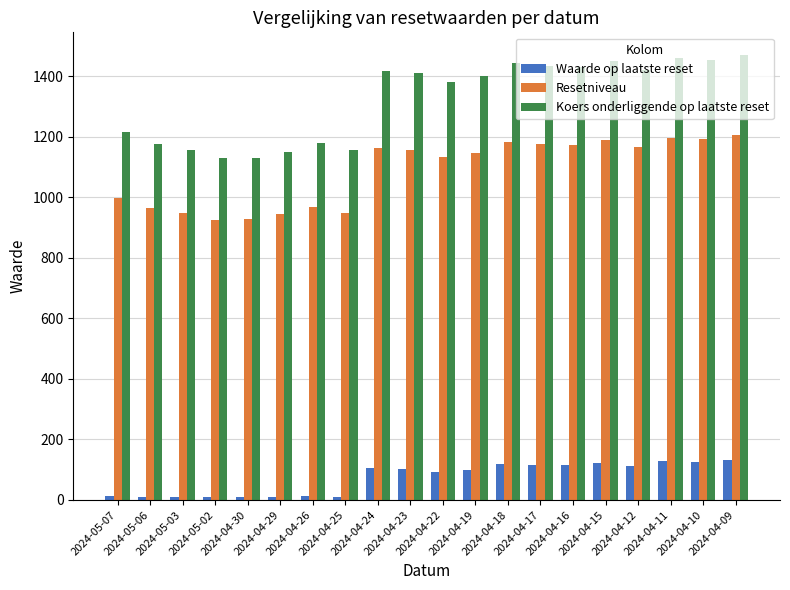

What is the minimum value for Koers onderliggende op laatste reset?

1128.8